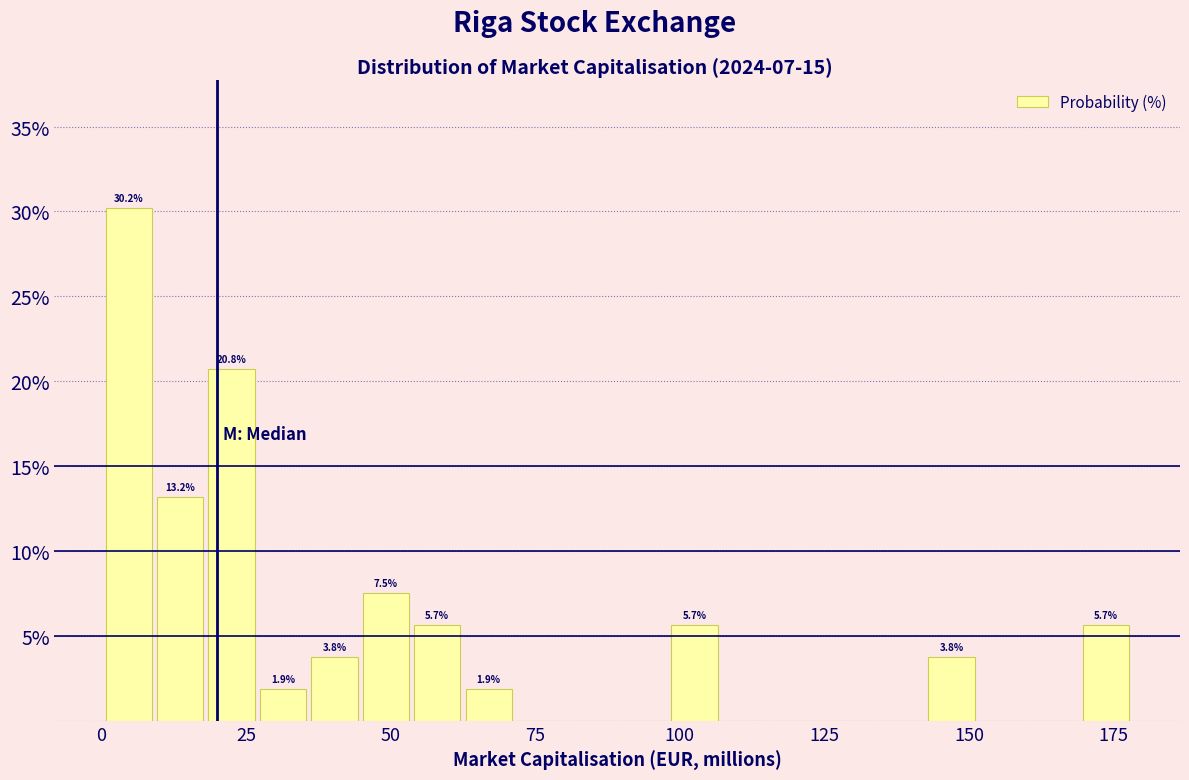

Around what value on the x-axis is the tallest bar? Give the approximate position of its centre, as read against the axis.

5